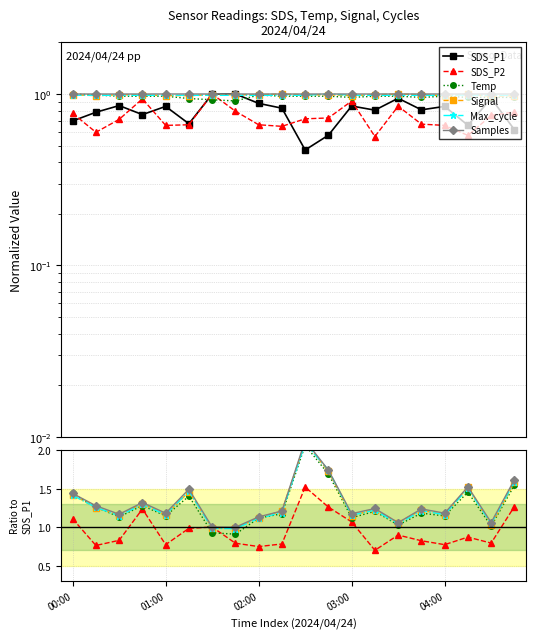

Between which two adjacent categories do SDS_P1 and Samples first intersect?

6 and 7